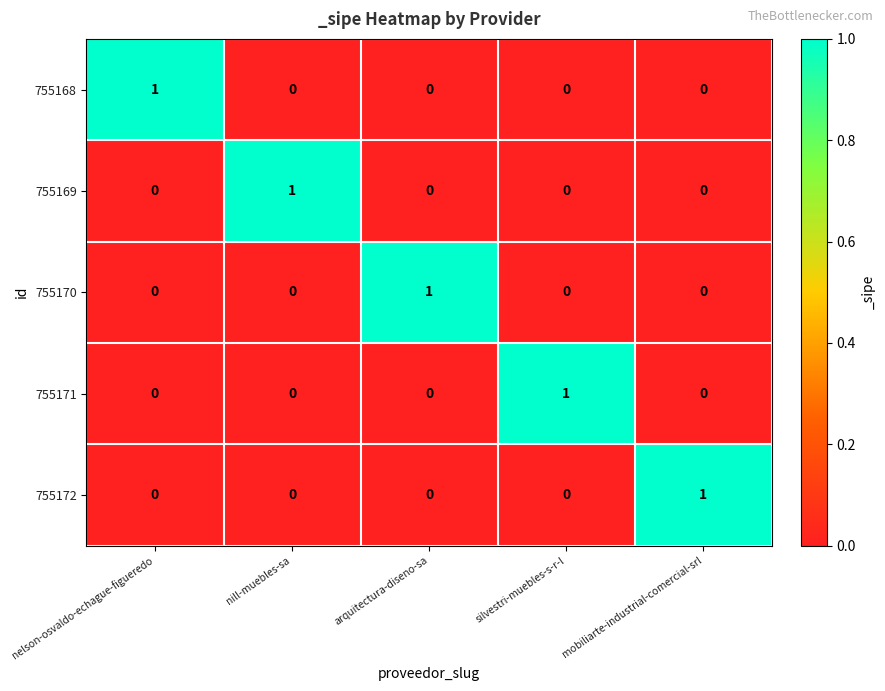

At how many categories does at least one series exceed 0?

5